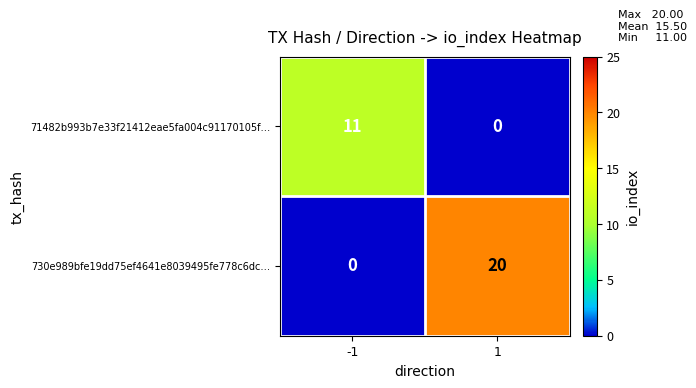

At which category is the sum across all series the highest?

1